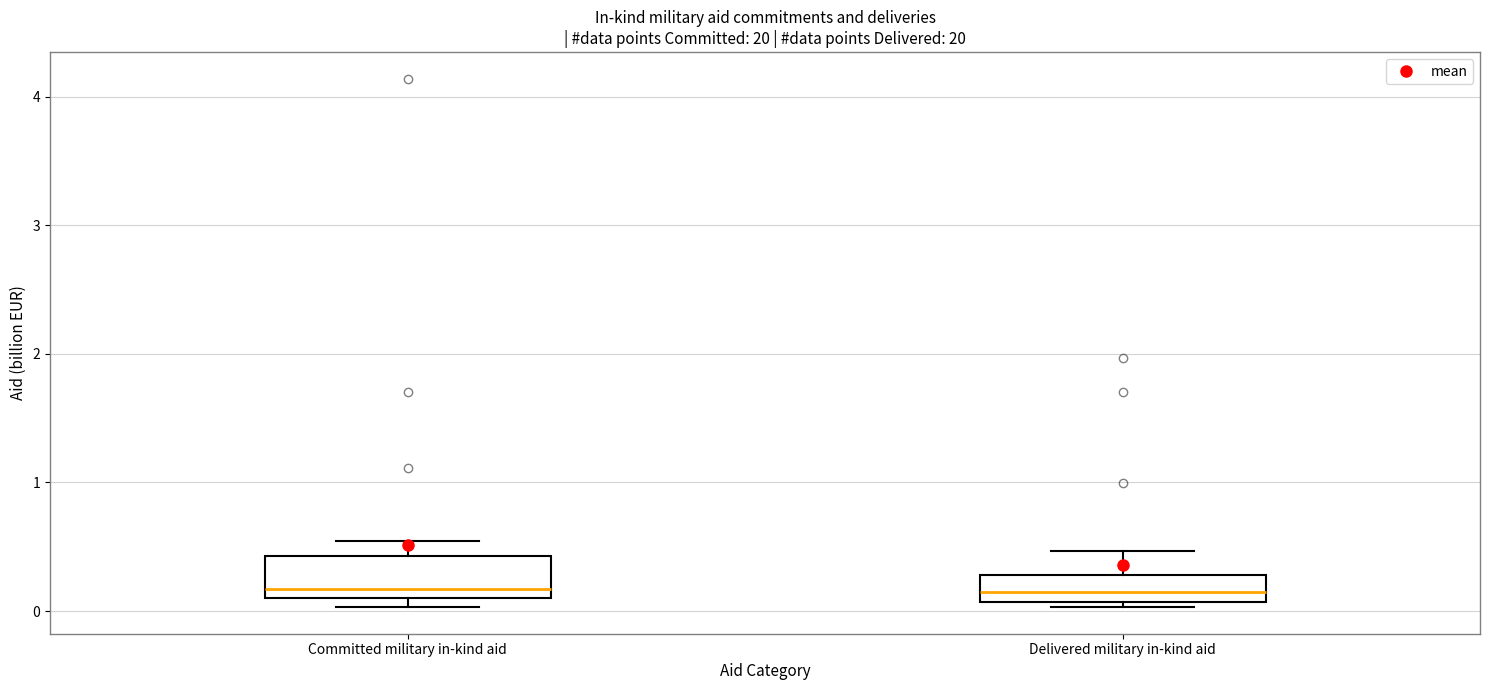

Where is the upper edge of the box for Delivered military in-kind aid on the y-axis? The values are not printed on the chart, so give them approximately, as read against the axis.

0.3